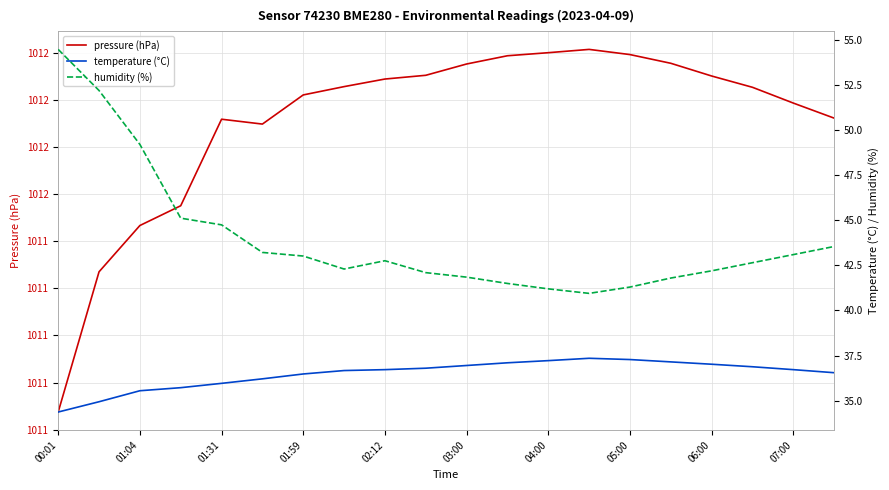

What are all the series names shown in the legend?

pressure (hPa), temperature (°C), humidity (%)